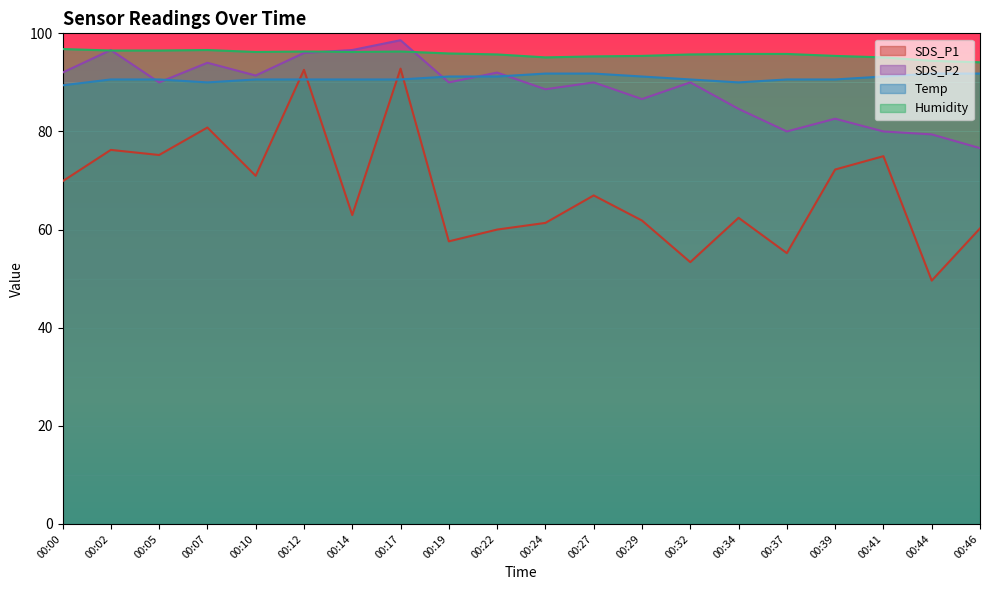

Between which two adjacent categories do SDS_P2 and Humidity first intersect?

00:00 and 00:02